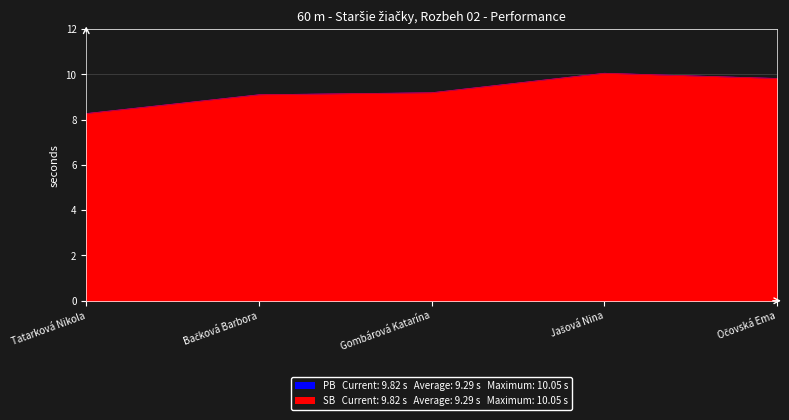

Rank the categories by SB value from lowest to highest.

Tatarková Nikola, Bačková Barbora, Gombárová Katarína, Očovská Ema, Jašová Nina